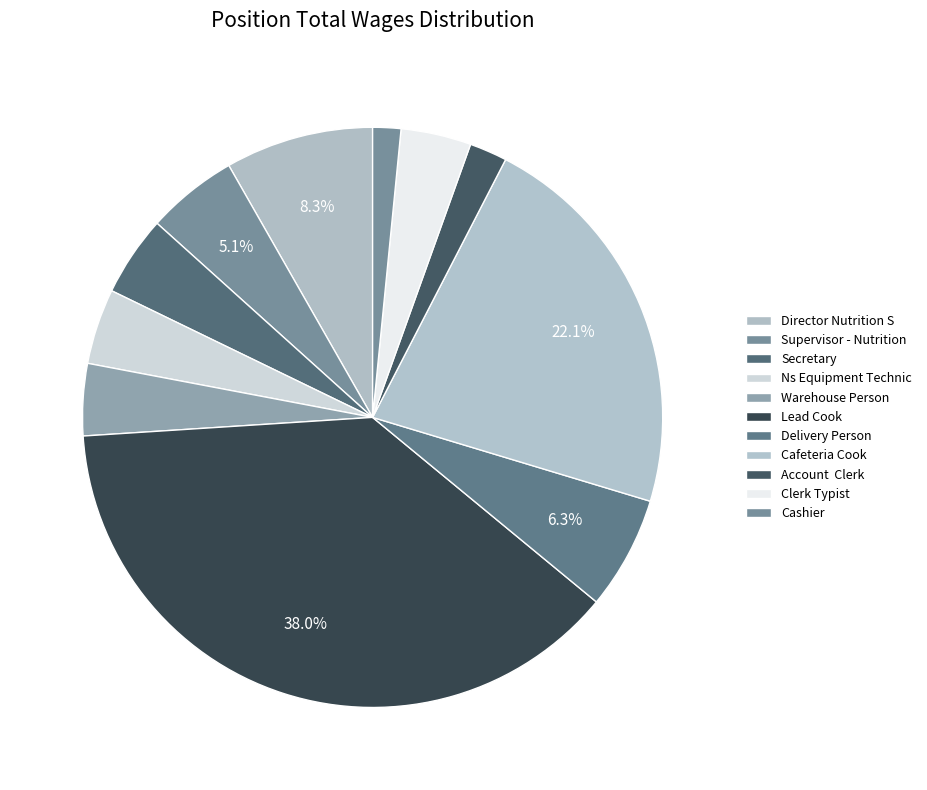

To the nearest percent, what portion does Cashier represent?

2%